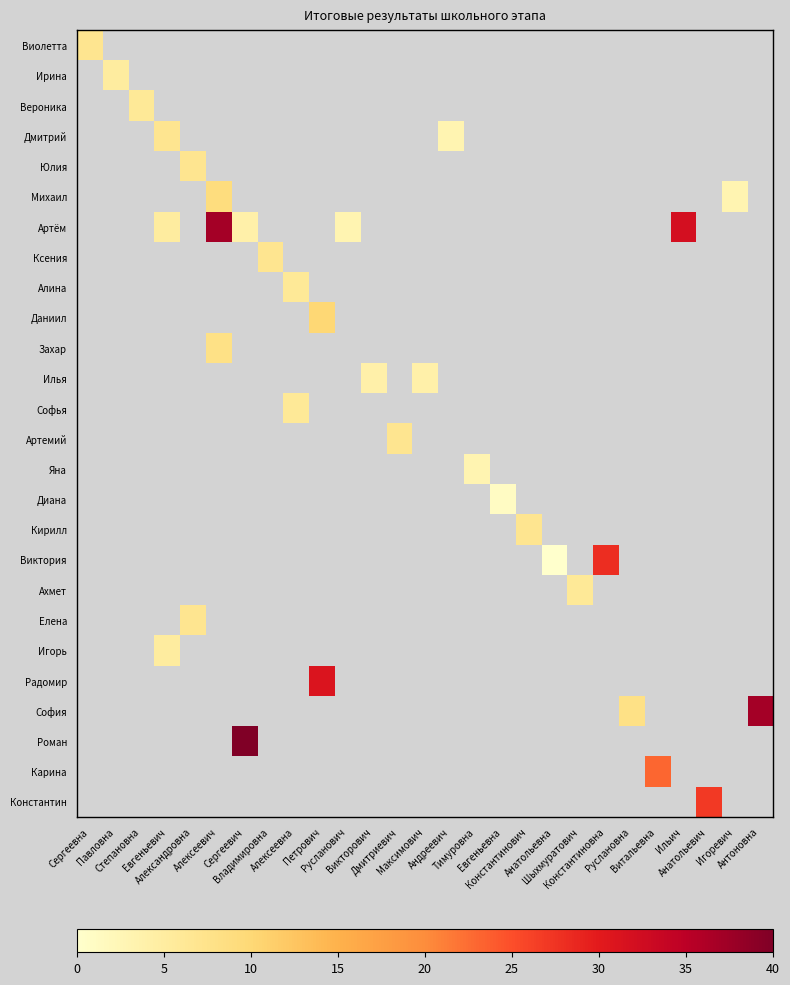

At how many categories does at least one series exceed 2?

25